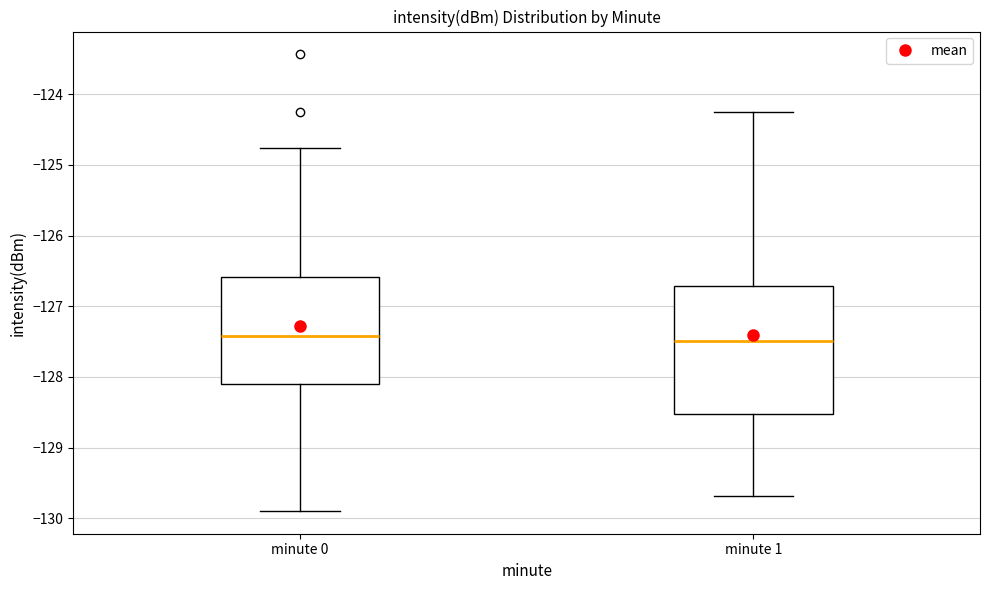

Reading left to right, transcribe this box plot: for each box, give where its median line is, the range the box spans, and where its two whiskers end, as read against the y-axis. The values are not printed on the chart, so give them approximately, as read against the axis.

minute 0: median -127.4, box -128.1 to -126.6, whiskers -129.9 to -124.8
minute 1: median -127.5, box -128.5 to -126.7, whiskers -129.7 to -124.3